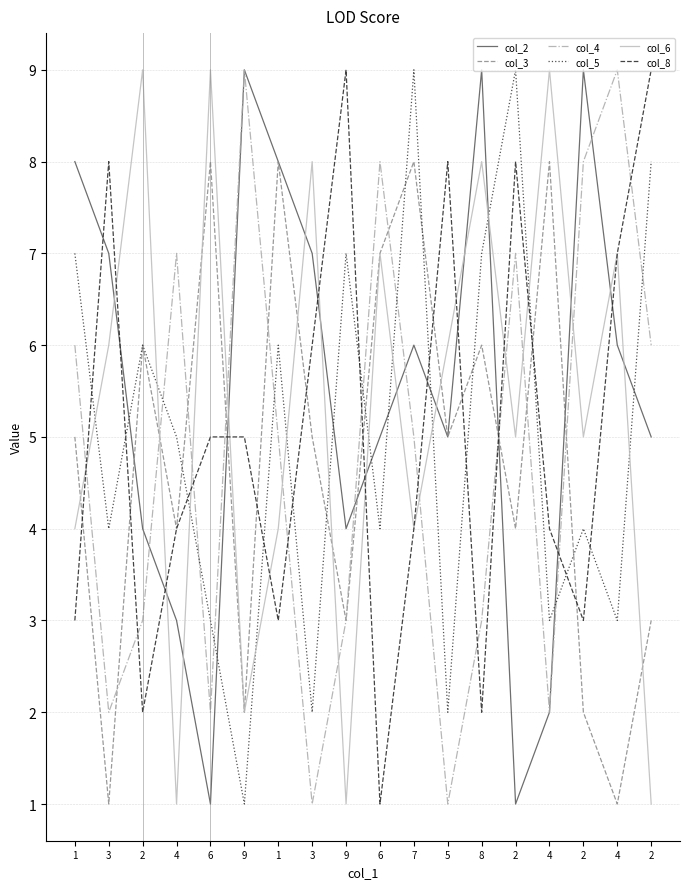

What are all the series names shown in the legend?

col_2, col_3, col_4, col_5, col_6, col_8